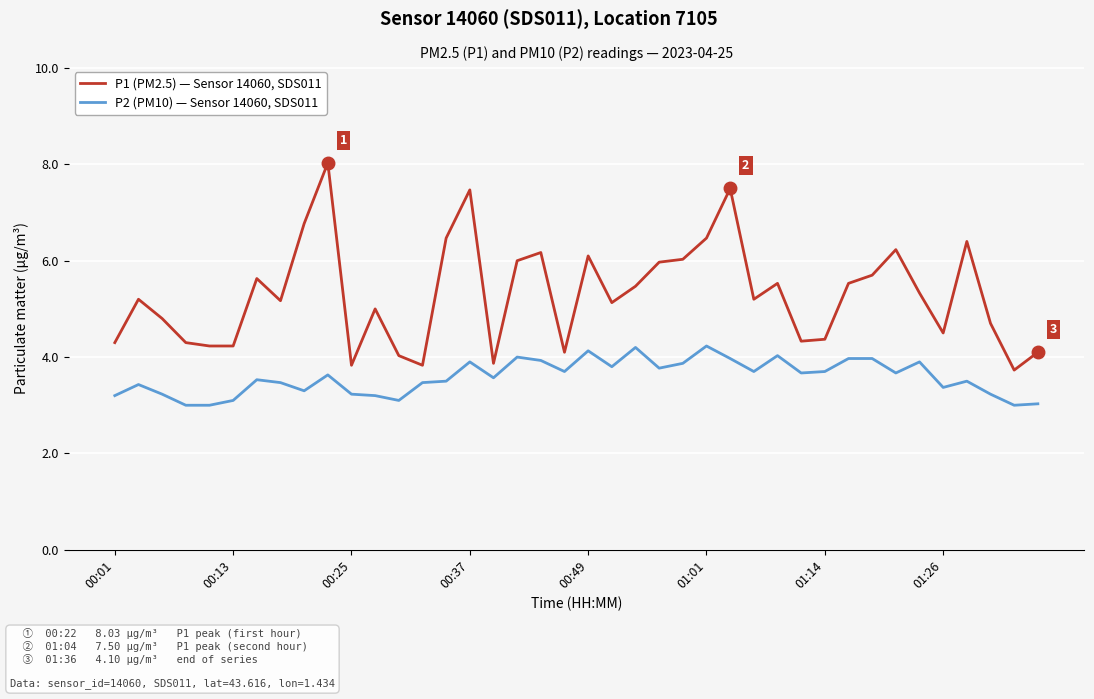

What is the average value of the P2 (PM10) — Sensor 14060, SDS011 series?

3.6